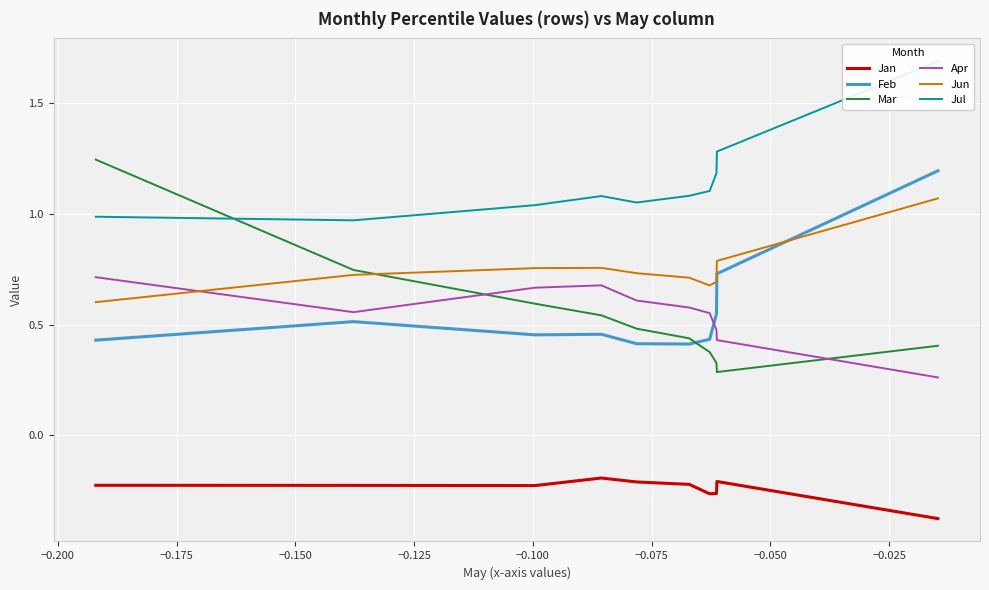

What is the total value across all series at −0.050?

3.3